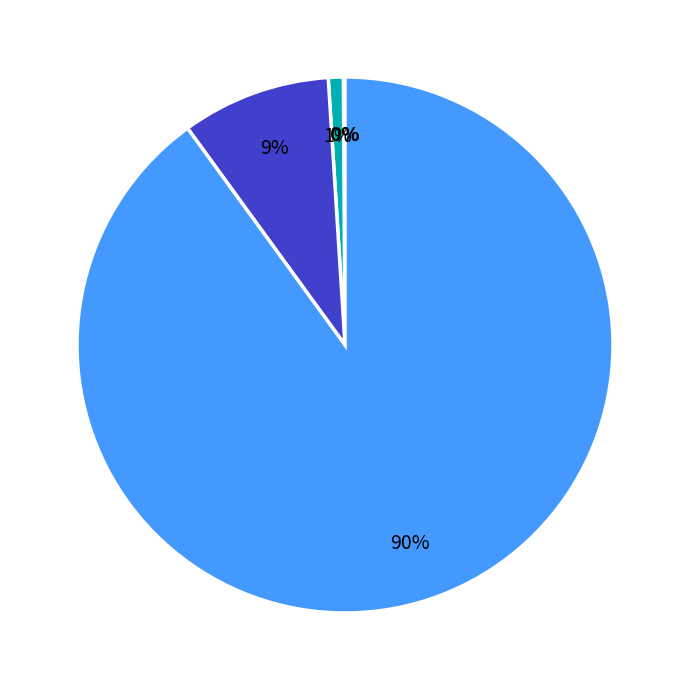

To the nearest percent, what is the difference between the largest and smallest slice percentages?

90%